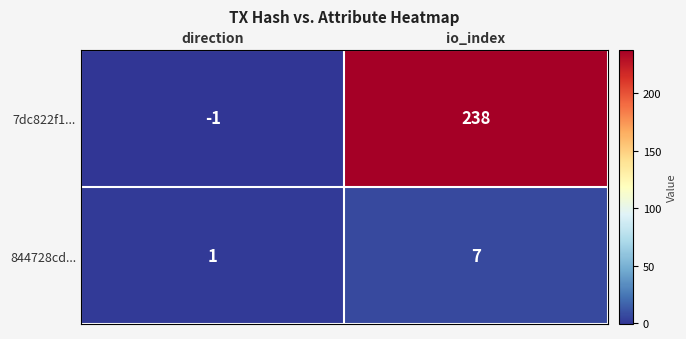

List the series in order of their peak value, lowest first.

844728cd..., 7dc822f1...